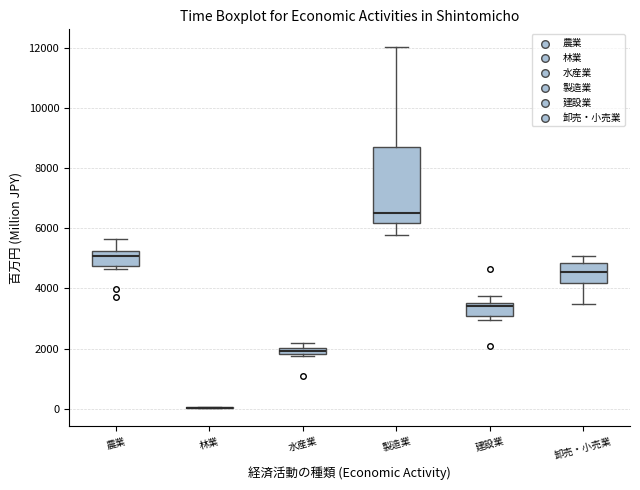

Comparing the boxes themselves (not the whiskers), which one is the tallest?

製造業